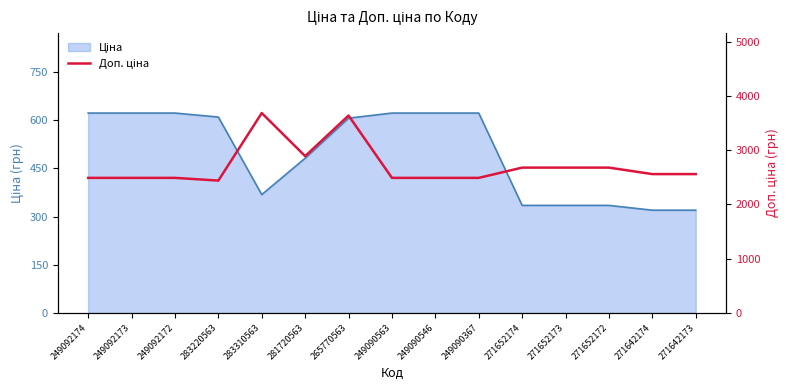

The chart shows a value of 3921.8 at 249090563. True or false?

False